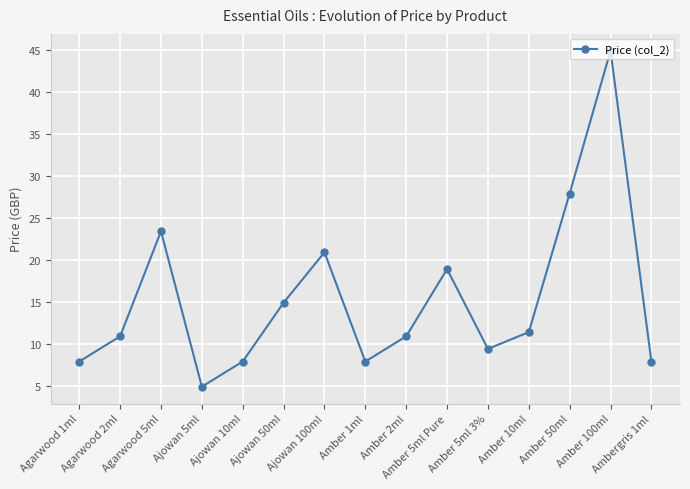

The chart shows a value of 2.5 at Amber 10ml. True or false?

False